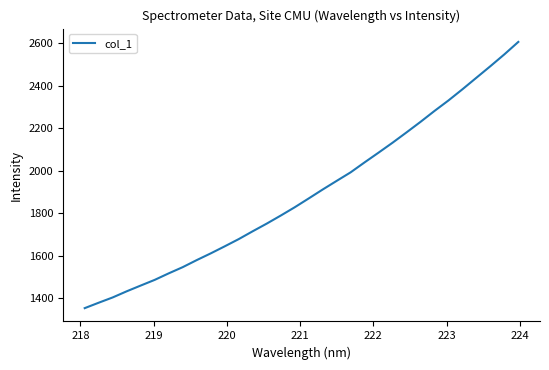

What is the maximum value shown in the chart?

2605.9